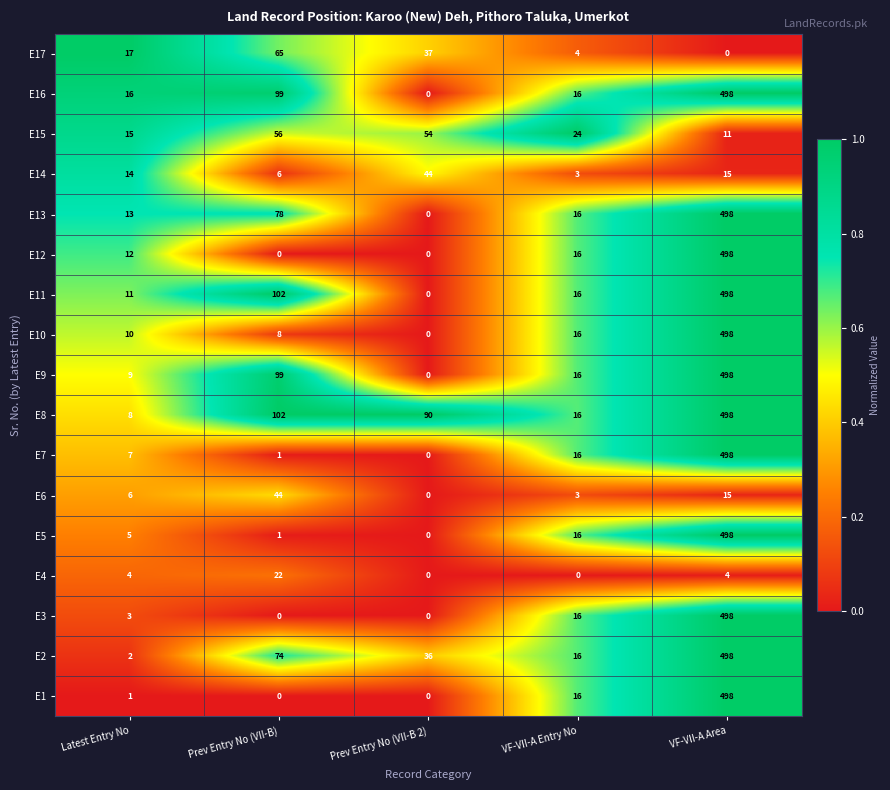

How many series are shown in this chart?

17